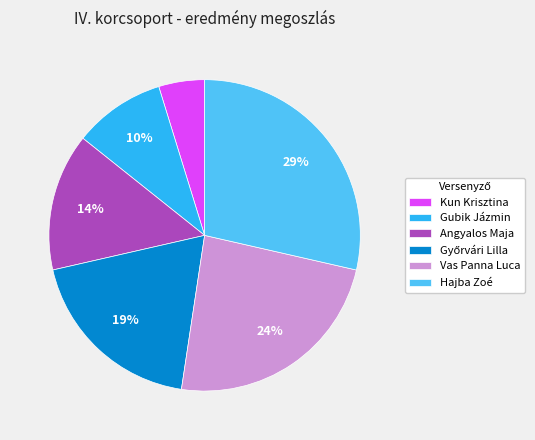

Is there any slice that represents more than half of the pie?

No